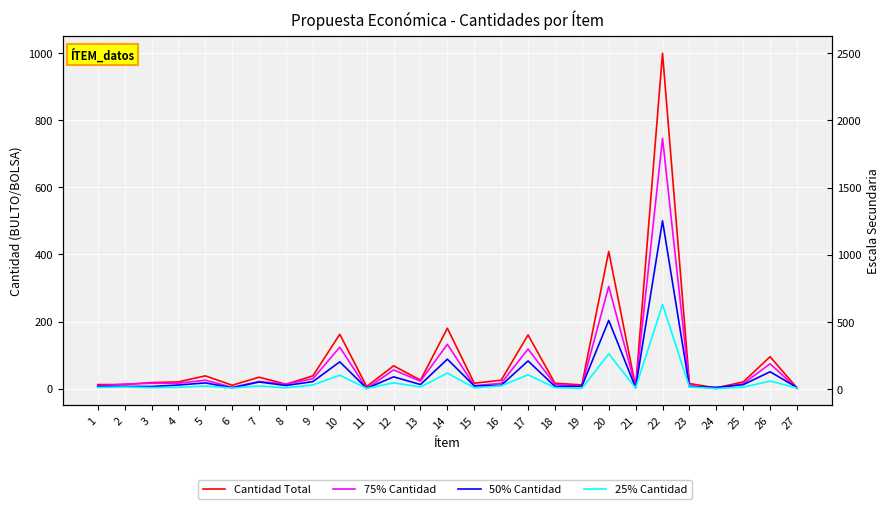

Rank the categories by Cantidad Total value from highest to lowest.

22, 20, 14, 10, 17, 26, 12, 5, 9, 7, 13, 16, 4, 25, 3, 15, 18, 23, 8, 1, 2, 19, 6, 11, 21, 24, 27